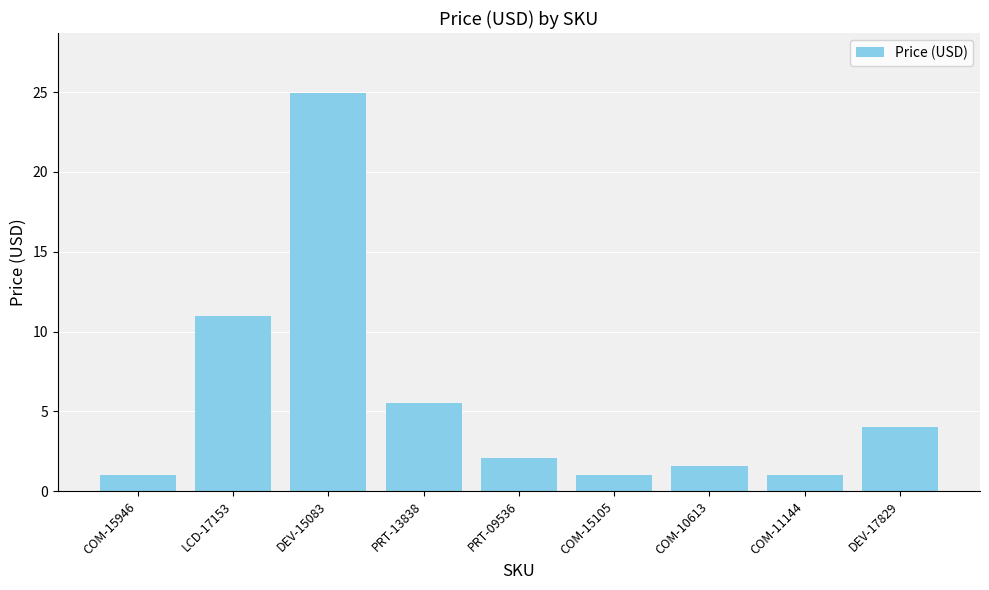

What is the average value?

5.8